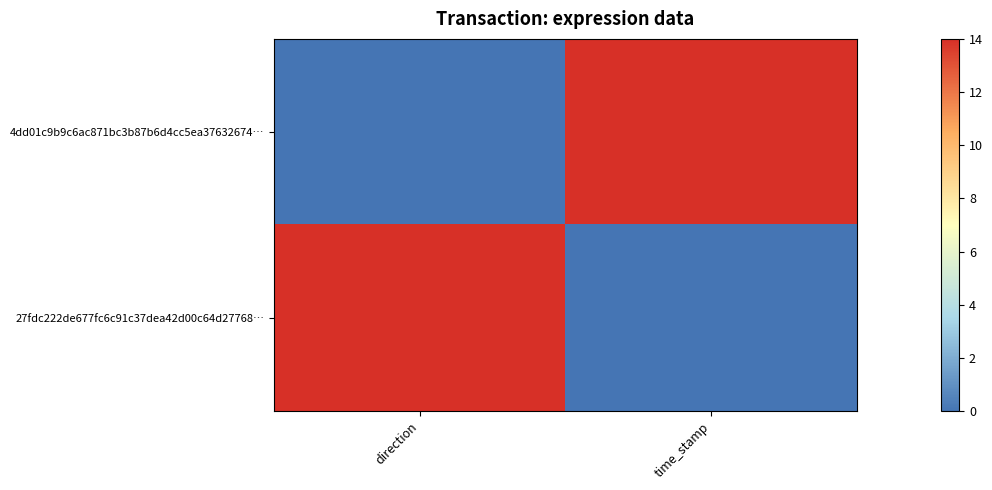

How many categories are shown in the chart?

2